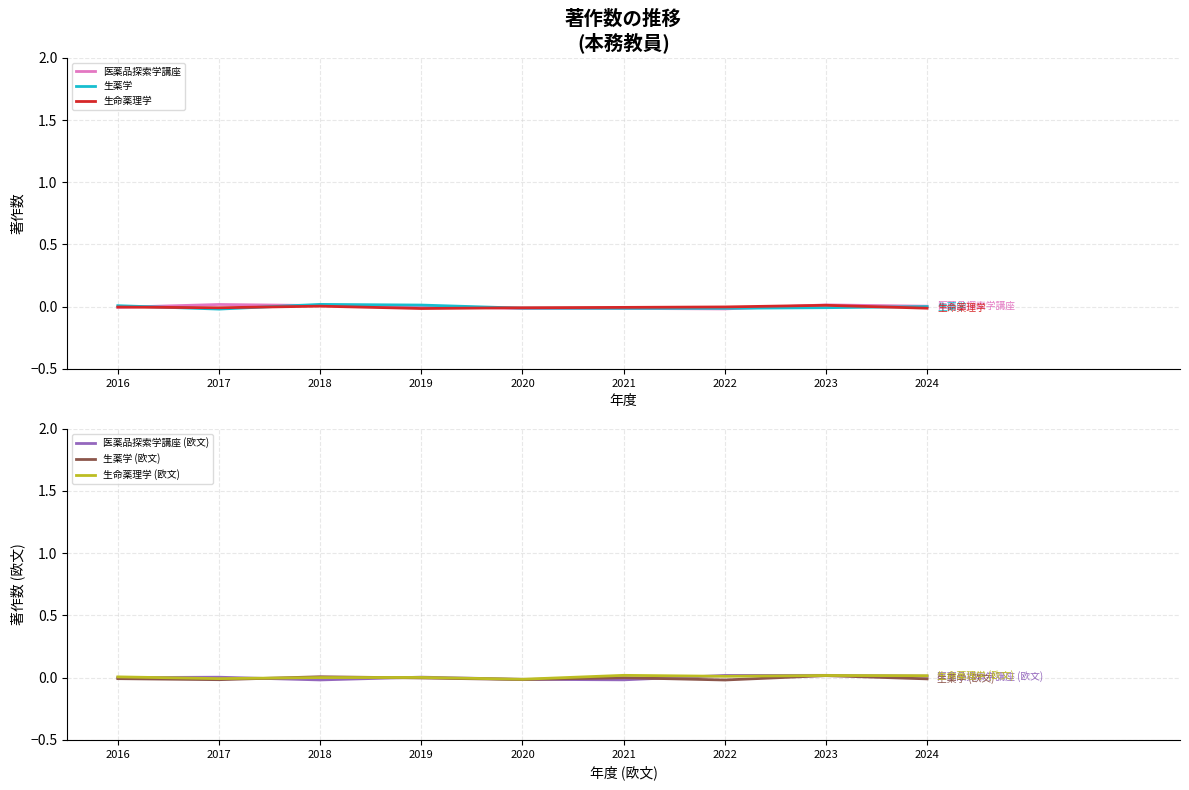

The 生命薬理学 series shows -0.0 at 2021. True or false?

True